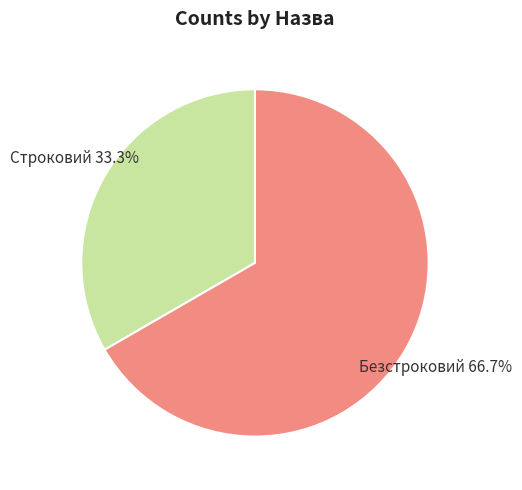

Count the number of slices in the pie.

2